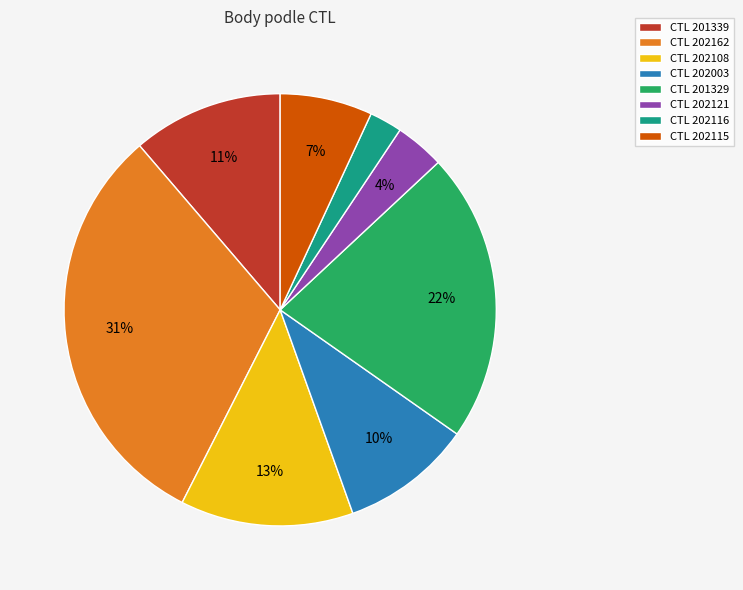

To the nearest percent, what is the average slice percentage?

12%